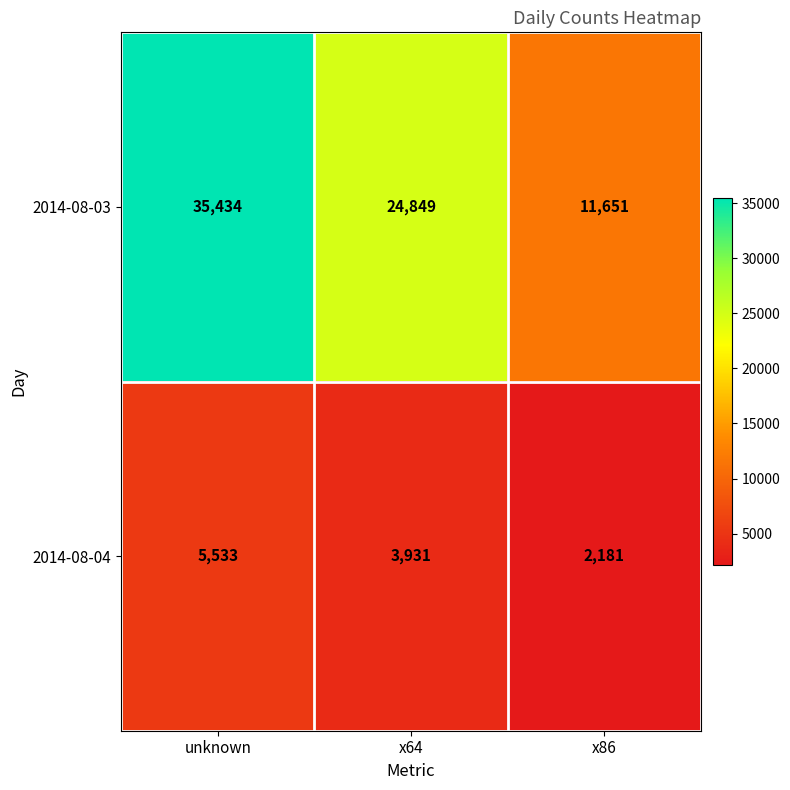

Where does the 2014-08-03 series first go above 24849?

unknown